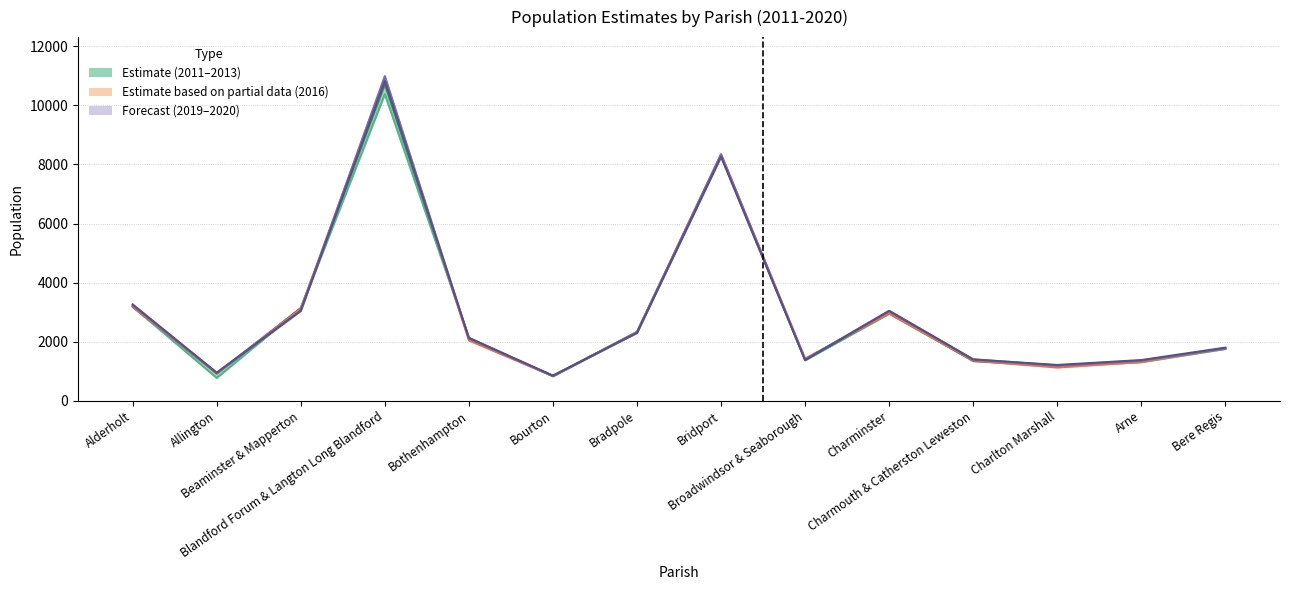

After their last crossing, which series has the higher values: Year 2020 or Year 2016?

Year 2020